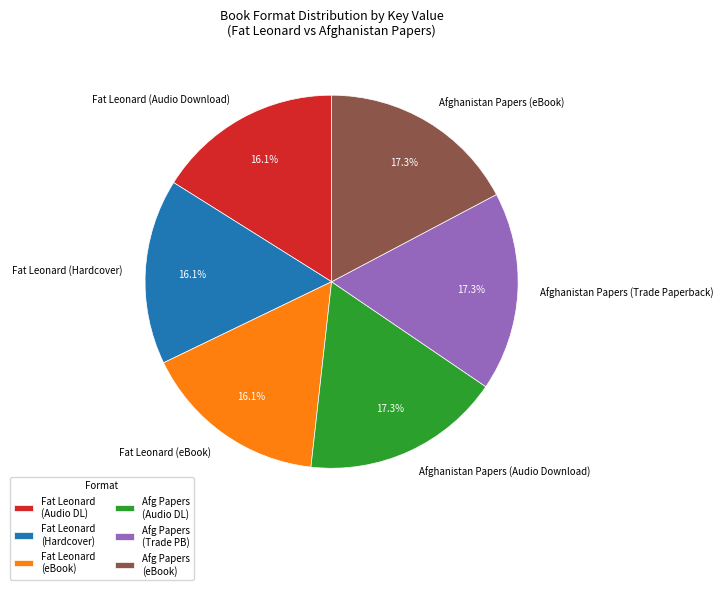

What percentage do Afg Papers (Trade PB) and Fat Leonard (Hardcover) together represent?

33.3%